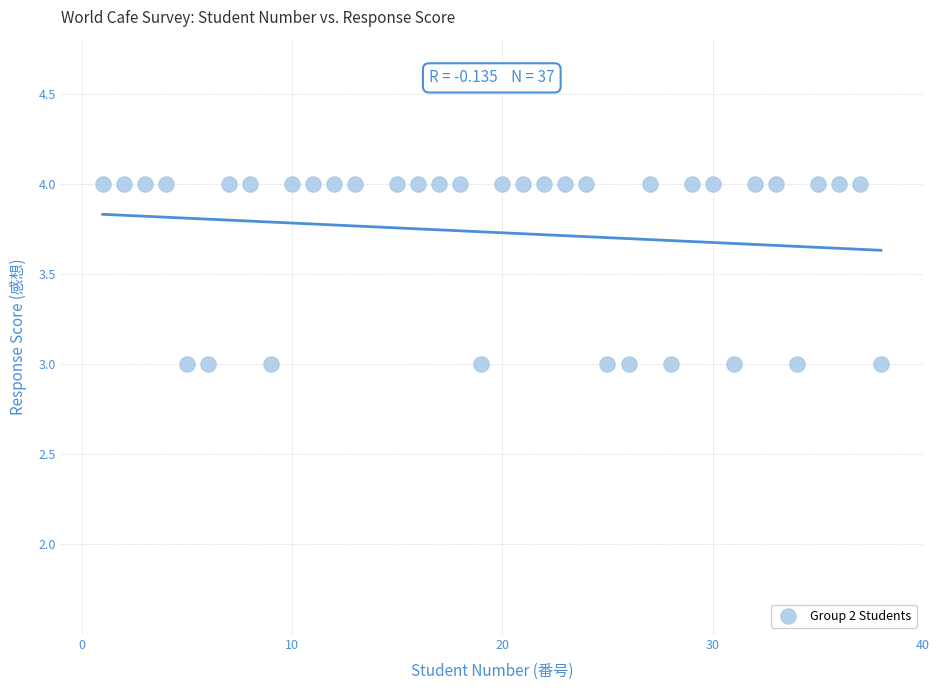

What is the range of X values (max minus min)?

37